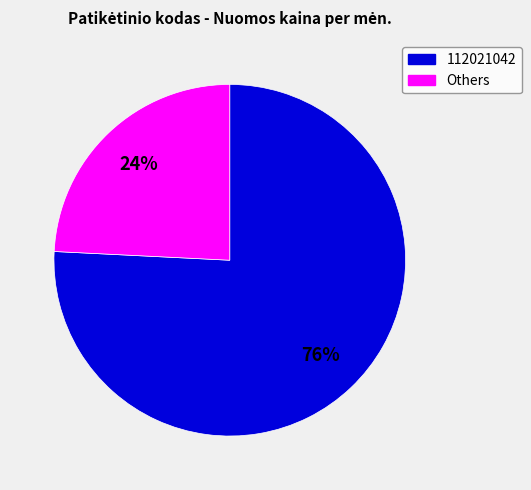

Is there a majority slice in this chart?

Yes